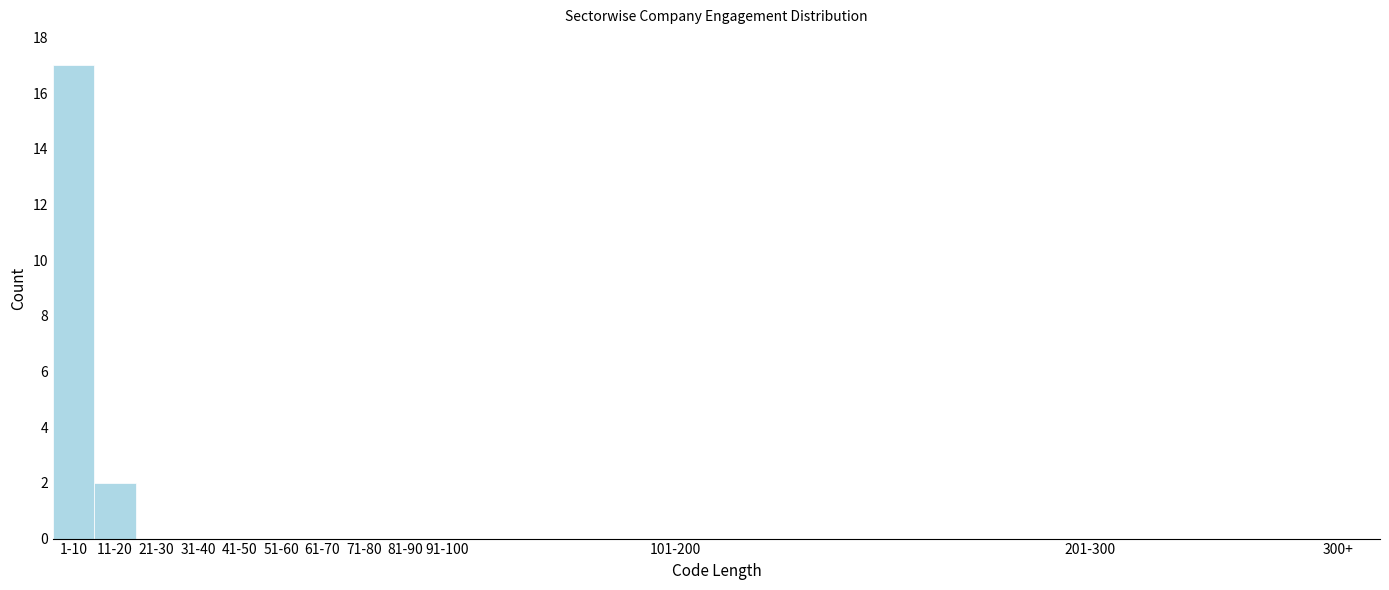

Reading right to left, transcribe all the data shown in this chart.

300+=0	201-300=0	101-200=0	91-100=0	81-90=0	71-80=0	61-70=0	51-60=0	41-50=0	31-40=0	21-30=0	11-20=2	1-10=17